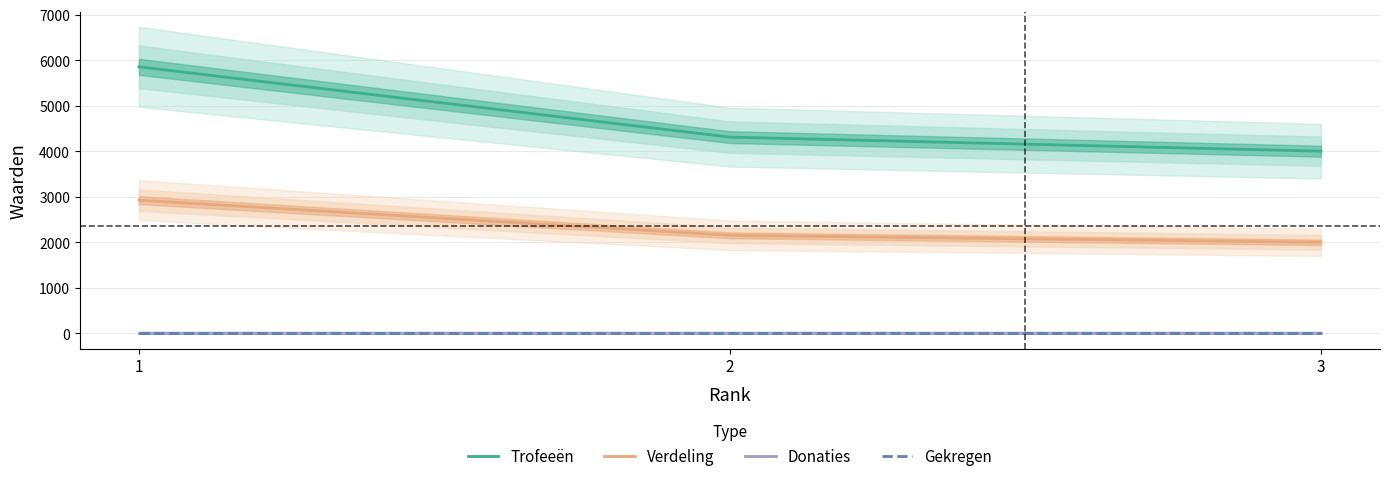

At which label does Trofeeën first exceed 4311?

1